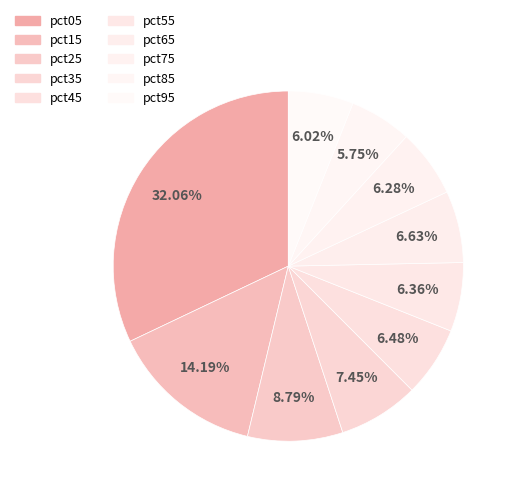

How many segments does this pie chart have?

10